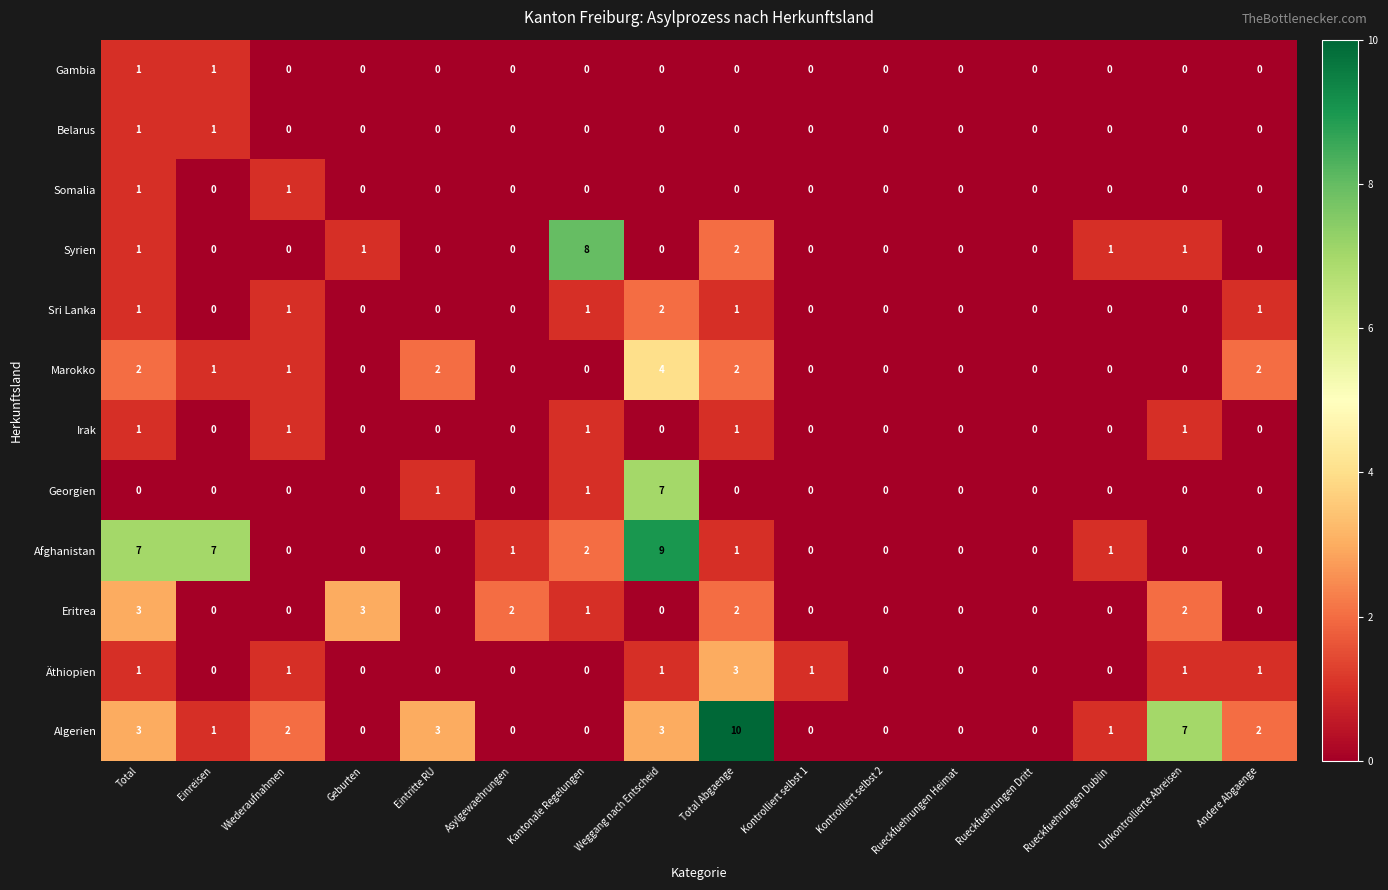

At which category is the sum across all series the highest?

Weggang nach Entscheid